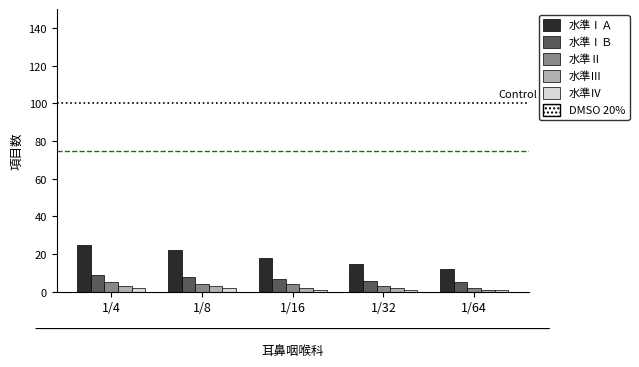

Which series has the largest range (max minus min)?

水準ⅠＡ